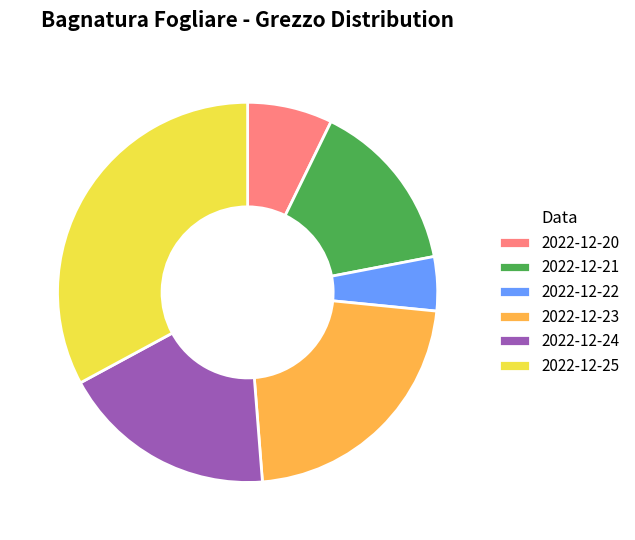

Does 2022-12-23 account for over 50% of the chart?

No